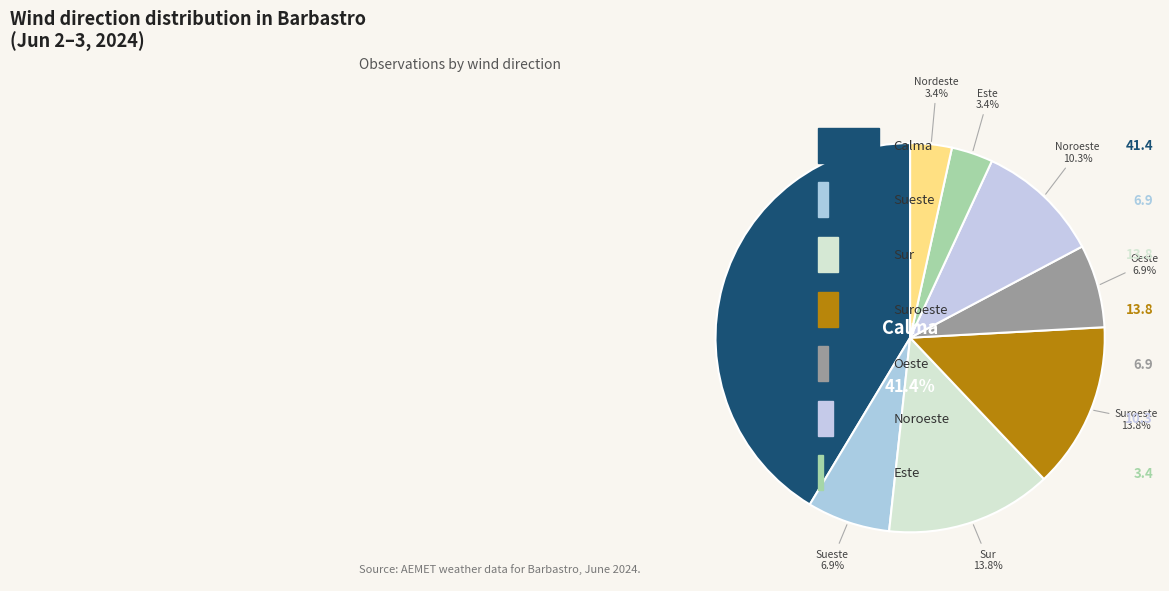

Combined, what portion of the pie is Oeste and Noroeste?

17.2%